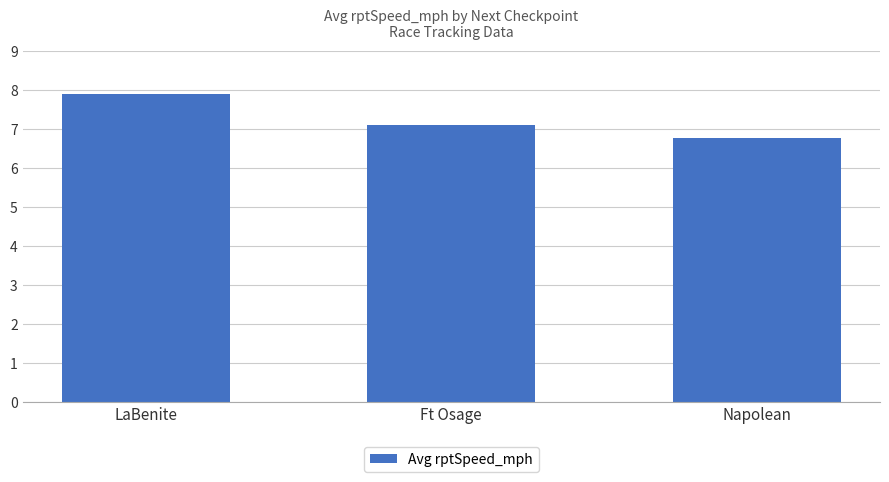

Reading left to right, transcribe all the data shown in this chart.

LaBenite=7.9	Ft Osage=7.1	Napolean=6.8